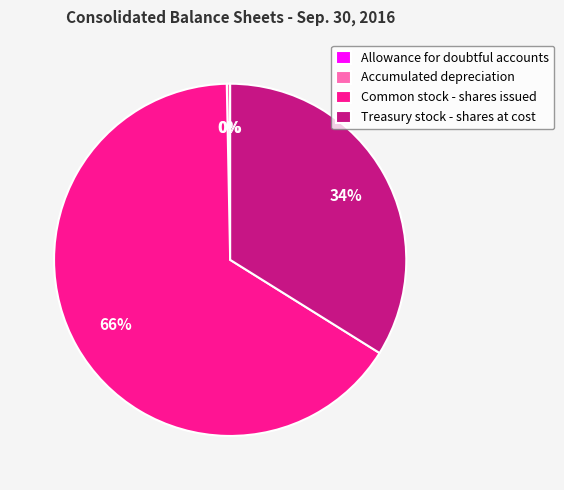

Is there any slice that represents more than half of the pie?

Yes